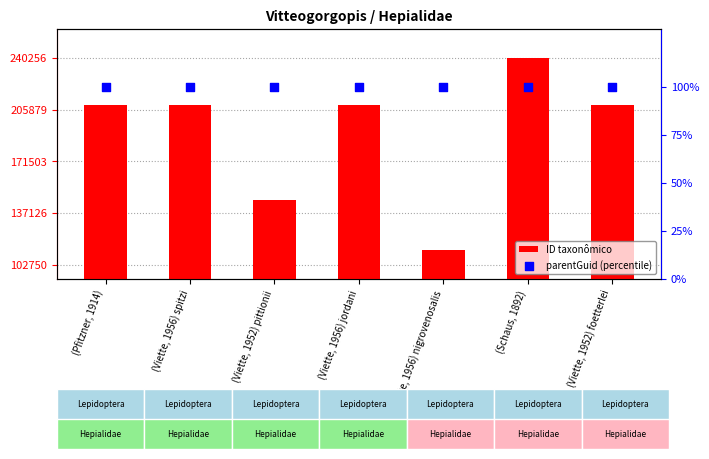

Which series has the largest total across all categories?

ID taxonômico